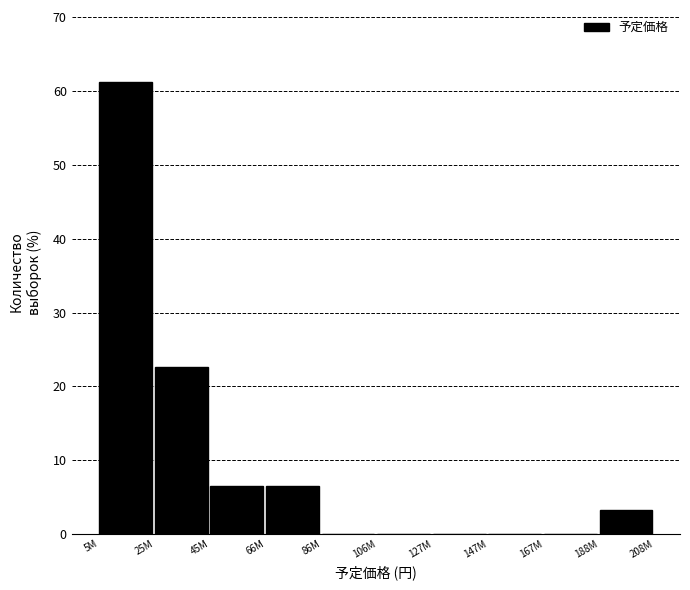

Reading left to right, what are all the values shown in this chart?

5M=61.3	25M=22.6	45M=6.5	66M=6.5	86M=0.0	106M=0.0	127M=0.0	147M=0.0	167M=0.0	188M=3.2